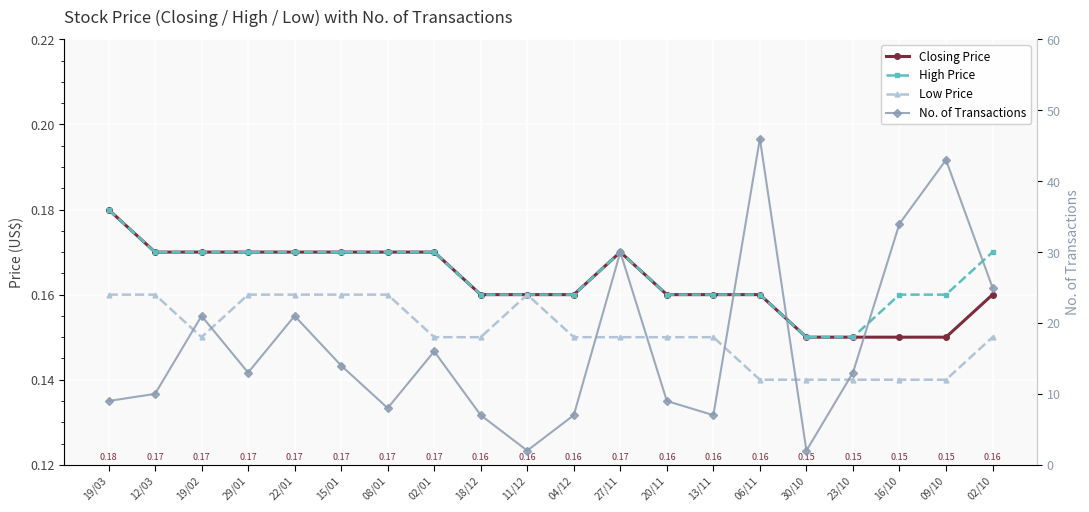

At which label does High Price reach its minimum?

30/10